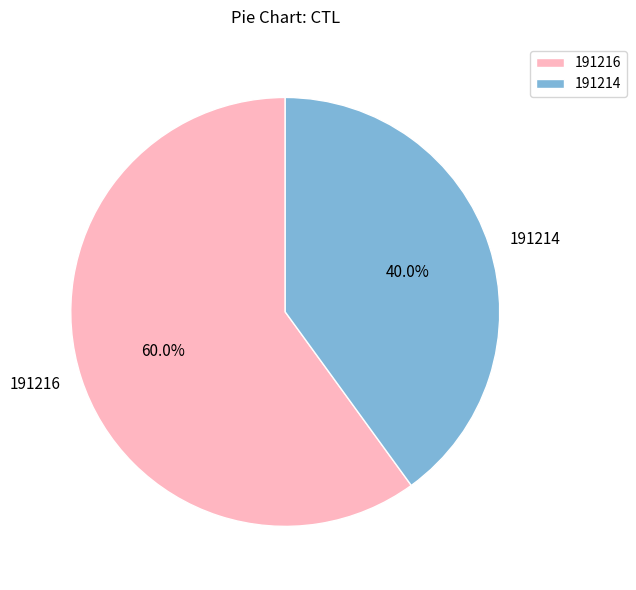

To the nearest percent, what portion does 191216 represent?

60%